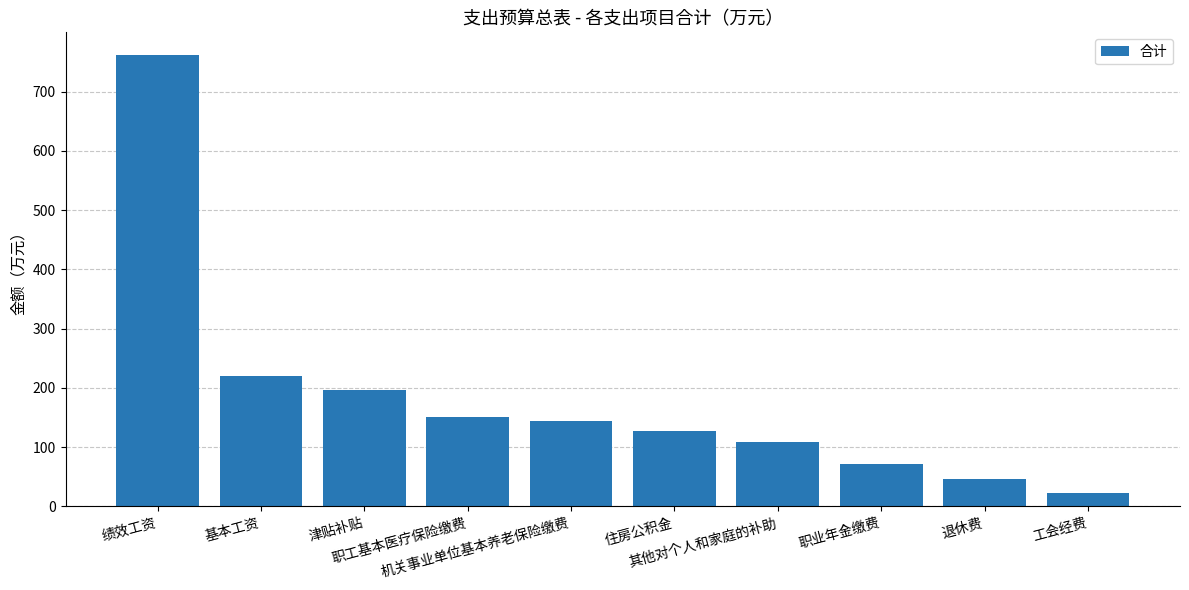

Reading left to right, extract all data points from this chart.

绩效工资=761.7	基本工资=219.7	津贴补贴=196.7	职工基本医疗保险缴费=150.8	机关事业单位基本养老保险缴费=143.5	住房公积金=127.0	其他对个人和家庭的补助=108.0	职业年金缴费=71.7	退休费=45.8	工会经费=23.3